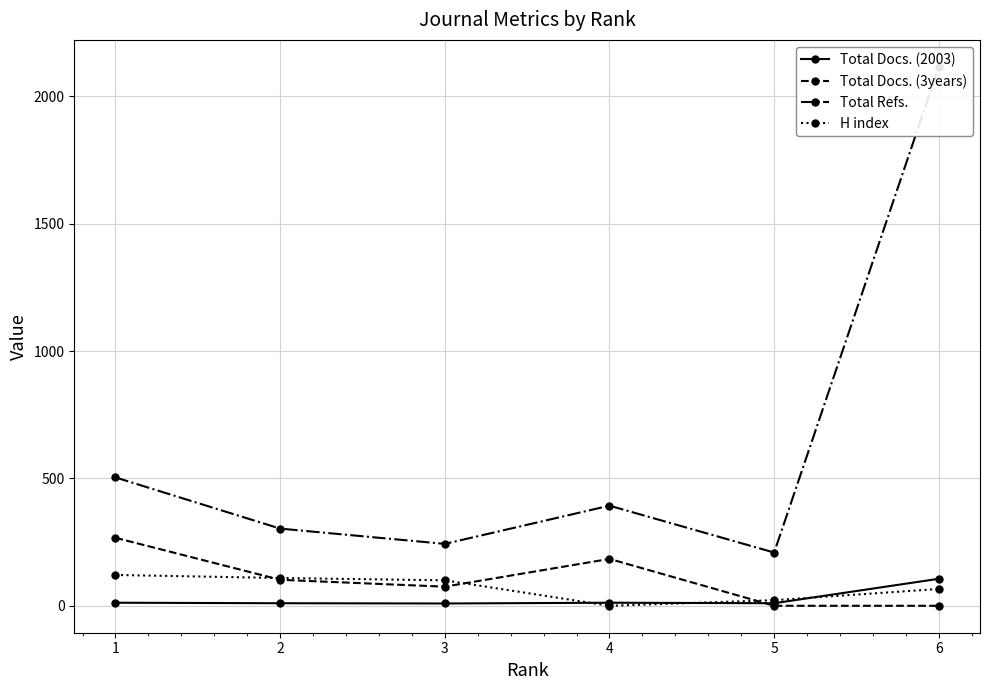

In Total Docs. (3years), how many points are lower than both neighbors (excluding endpoints)?

1